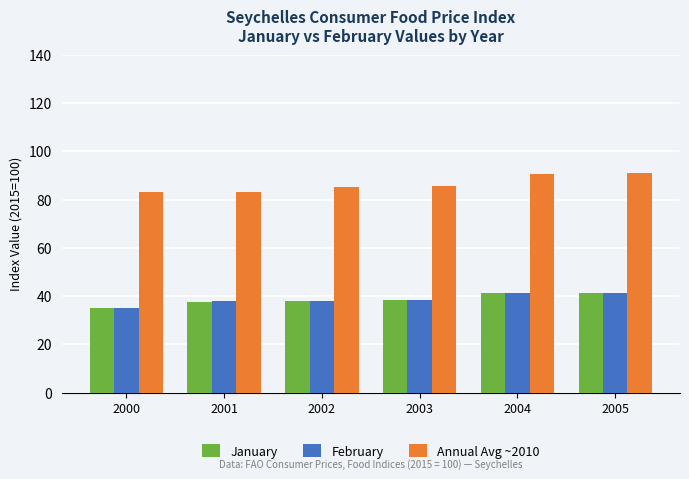

What is the maximum value for February?

41.5